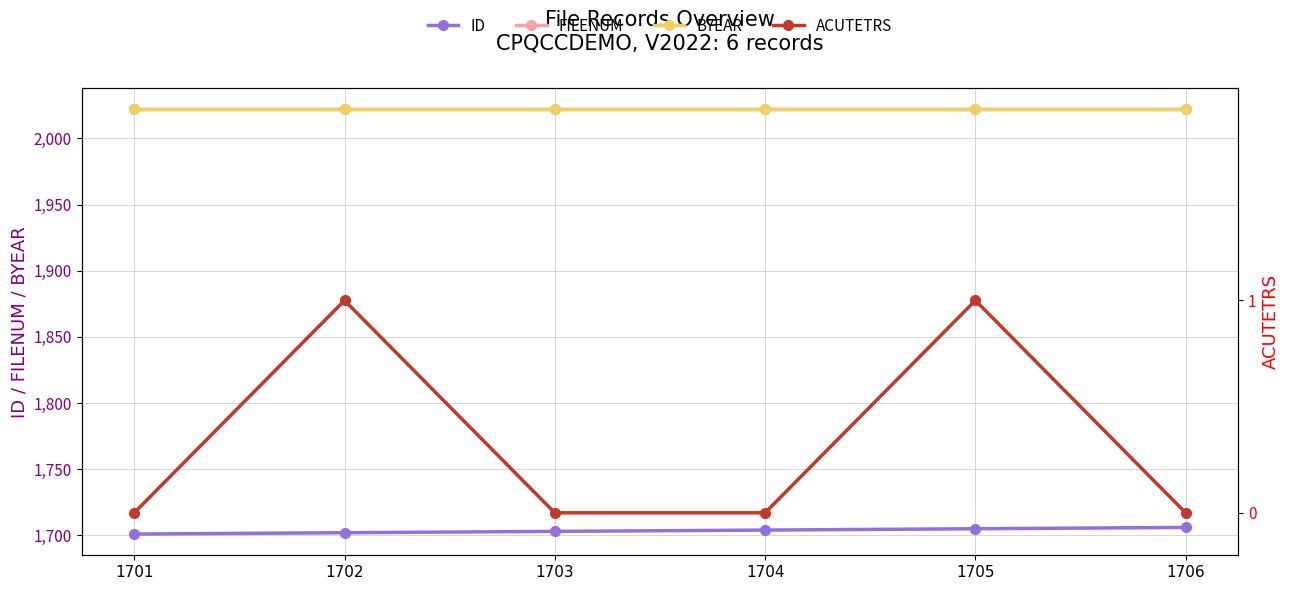

The value of ACUTETRS at 1705 is 1. True or false?

True